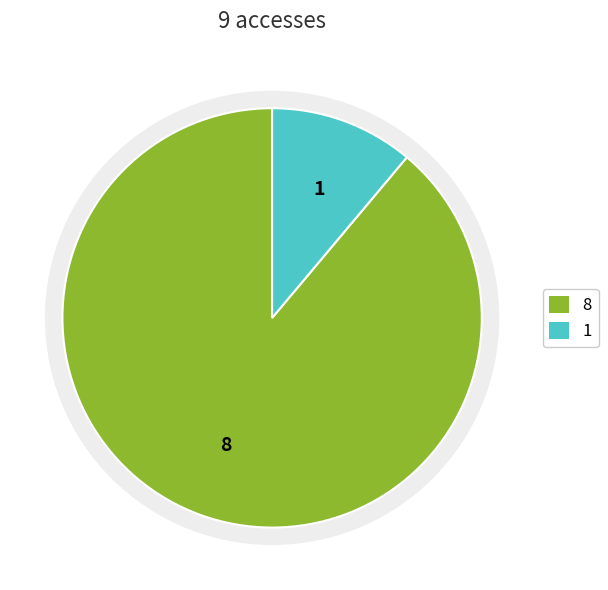

Does ftp3.ceda.ac.uk represent more than half of the total?

Yes